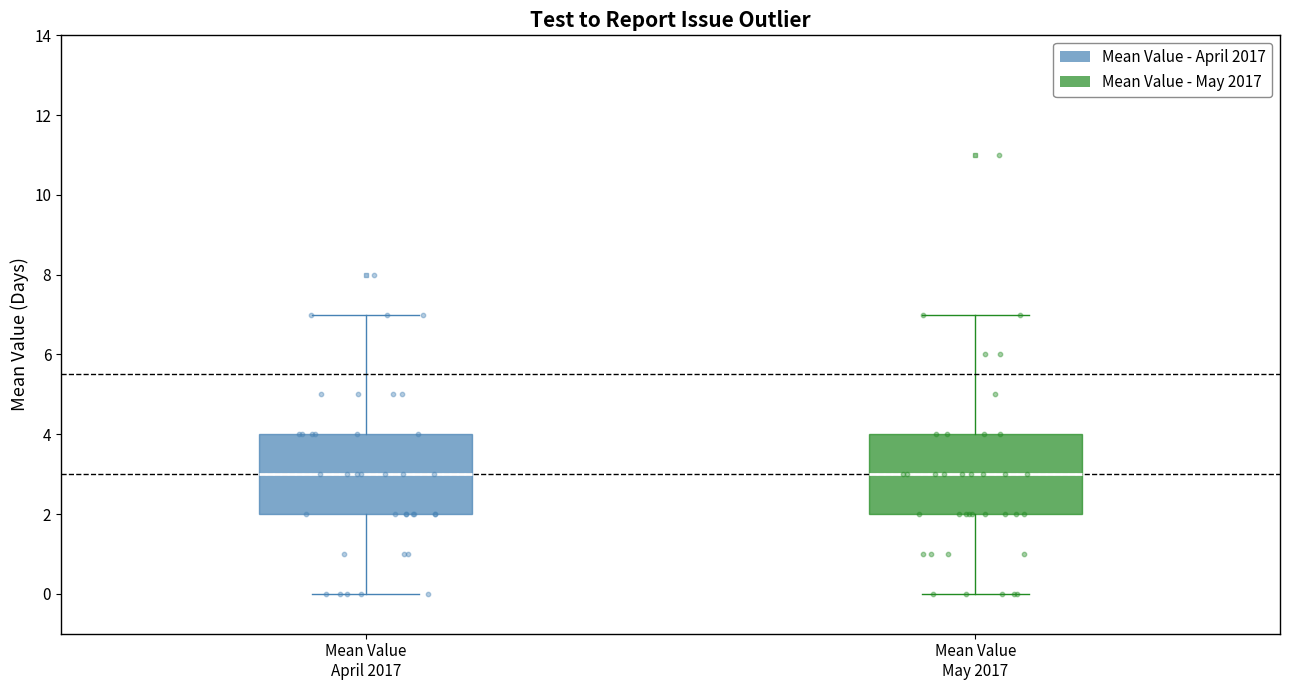

Reading left to right, transcribe this box plot: for each box, give where its median line is, the range the box spans, and where its two whiskers end, as read against the y-axis. The values are not printed on the chart, so give them approximately, as read against the axis.

Mean Value April 2017: median 3, box 2 to 4, whiskers 0 to 7
Mean Value May 2017: median 3, box 2 to 4, whiskers 0 to 7